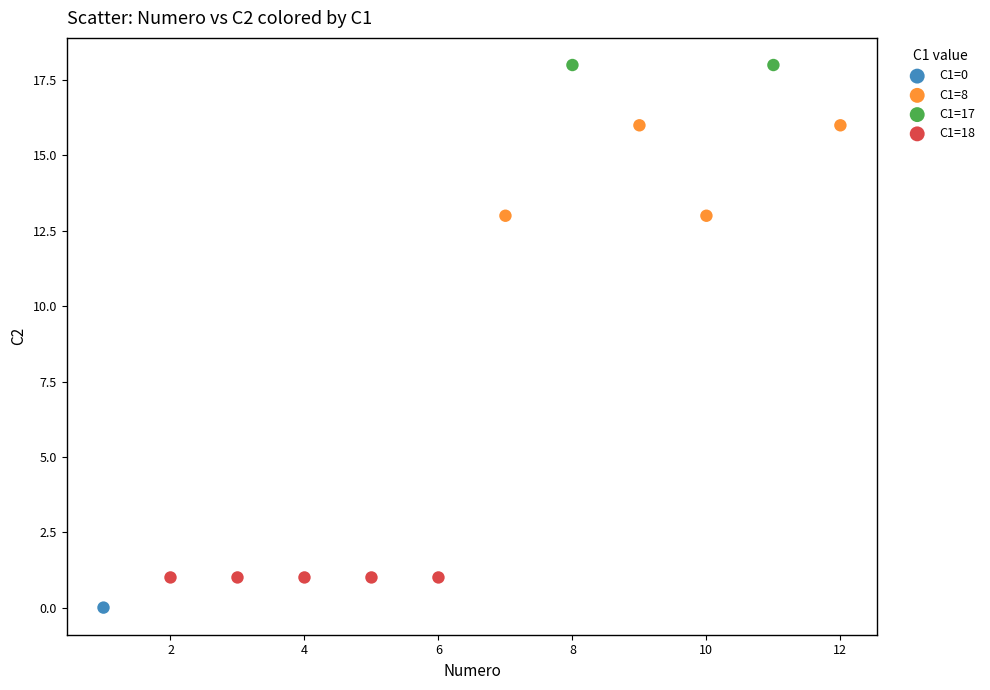

What are all the series names shown in the legend?

C1=0, C1=8, C1=17, C1=18